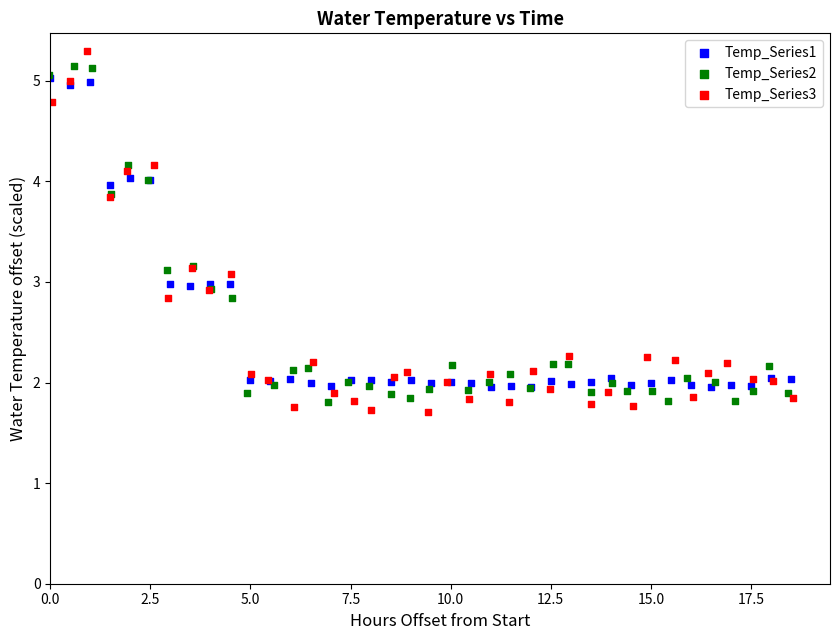

Which series has the widest spread of Y values?

Temp_Series3